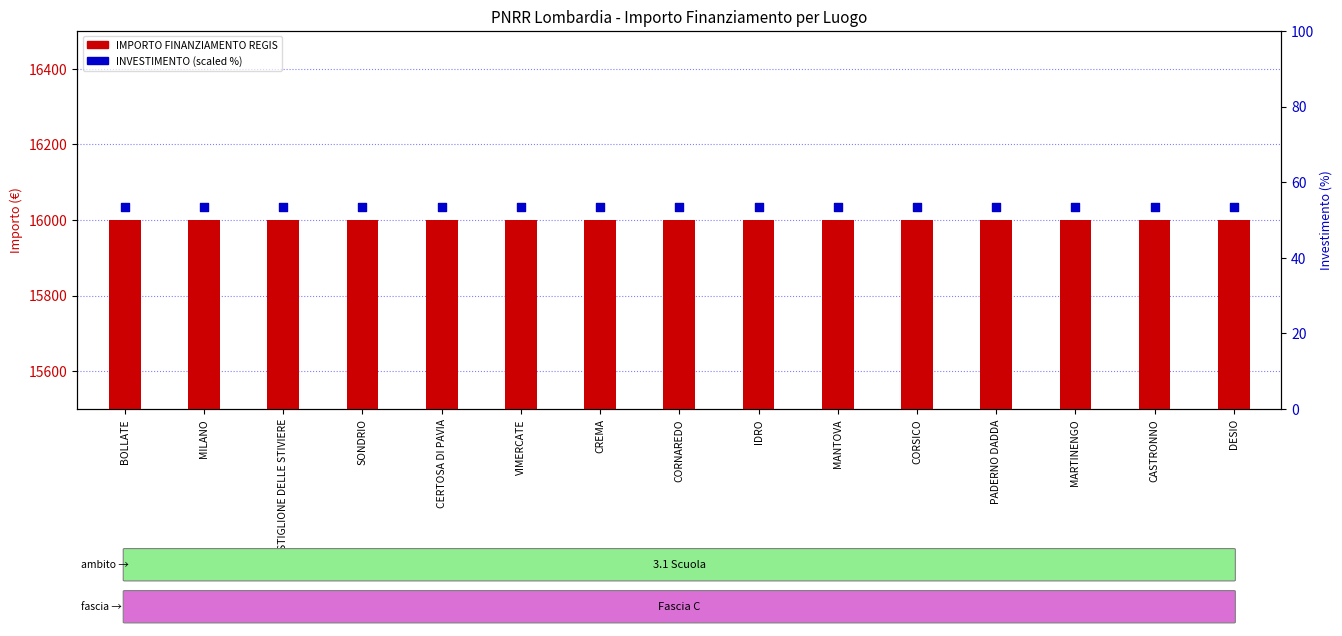

Which series has the largest total across all categories?

IMPORTO FINANZIAMENTO REGIS